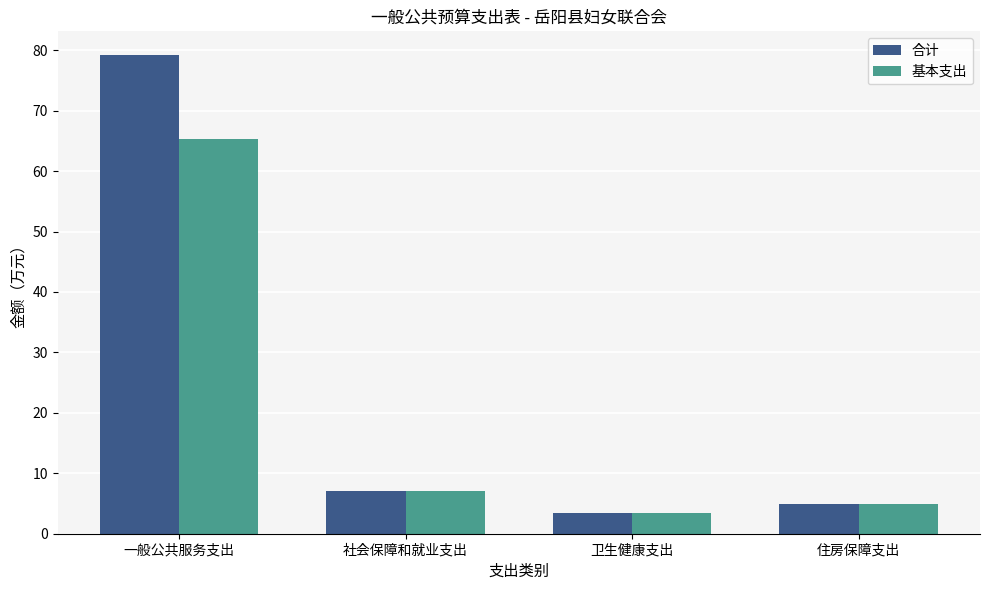

Reading left to right, extract all data points from this chart.

合计: 79.2	7.0	3.5	4.9
基本支出: 65.3	7.0	3.5	4.9